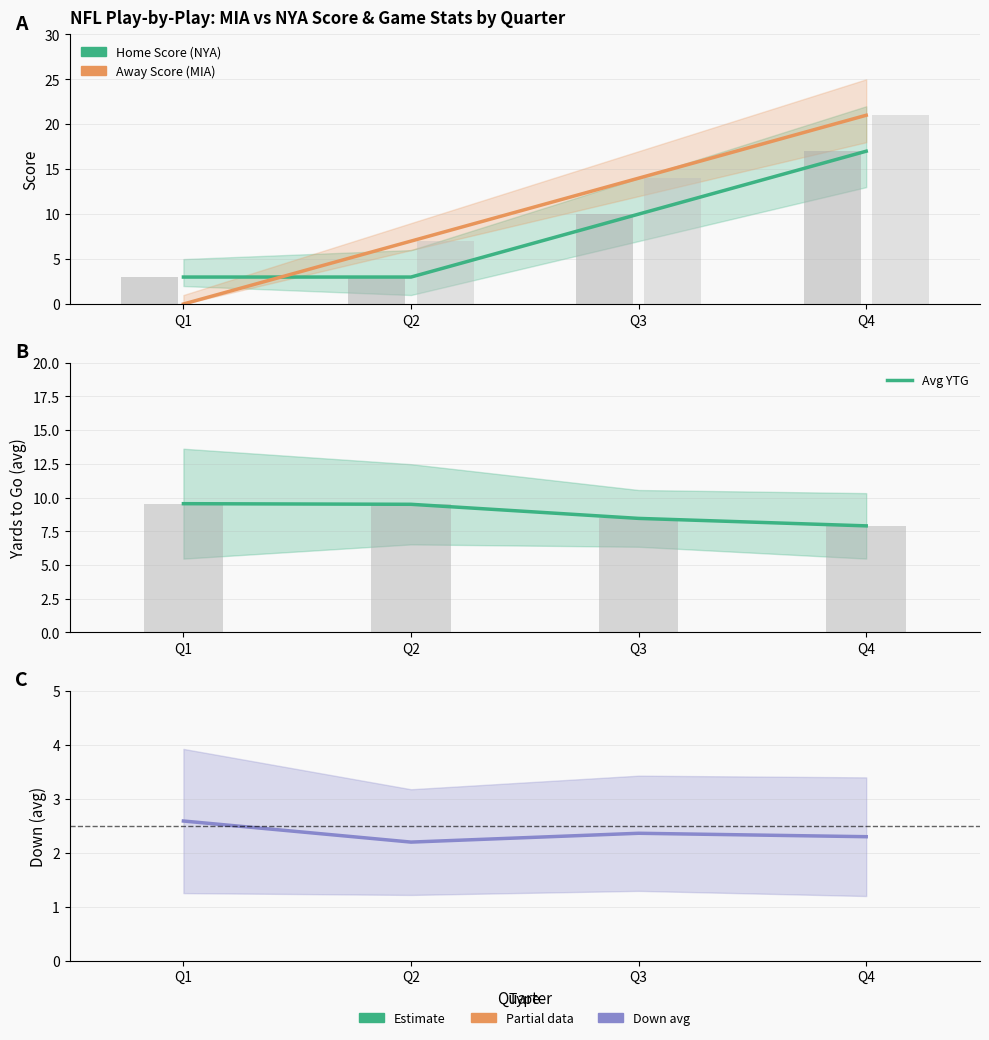

List the labels in order of Avg Down value, largest first.

Q1, Q3, Q4, Q2